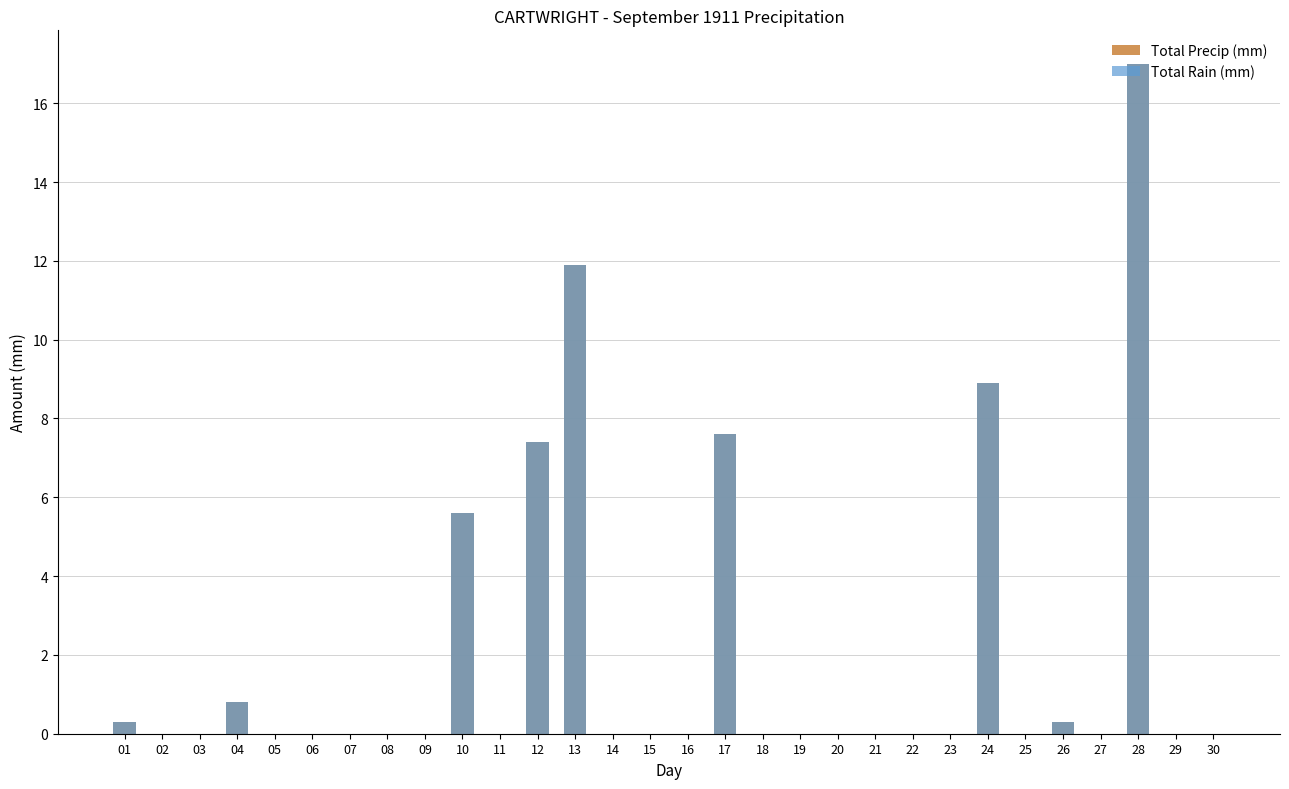

Reading left to right, list all the values displayed in this chart.

Total Precip (mm): 0.3	0.0	0.0	0.8	0.0	0.0	0.0	0.0	0.0	5.6	0.0	7.4	11.9	0.0	0.0	0.0	7.6	0.0	0.0	0.0	0.0	0.0	0.0	8.9	0.0	0.3	0.0	17.0	0.0	0.0
Total Rain (mm): 0.3	0.0	0.0	0.8	0.0	0.0	0.0	0.0	0.0	5.6	0.0	7.4	11.9	0.0	0.0	0.0	7.6	0.0	0.0	0.0	0.0	0.0	0.0	8.9	0.0	0.3	0.0	17.0	0.0	0.0